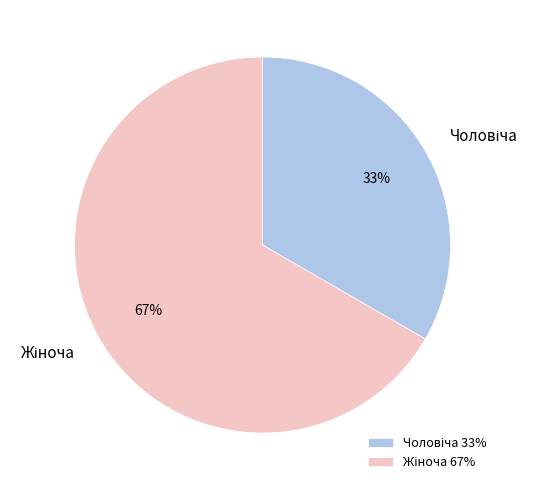

What percentage is the Чоловіча slice, to the nearest percent?

33%